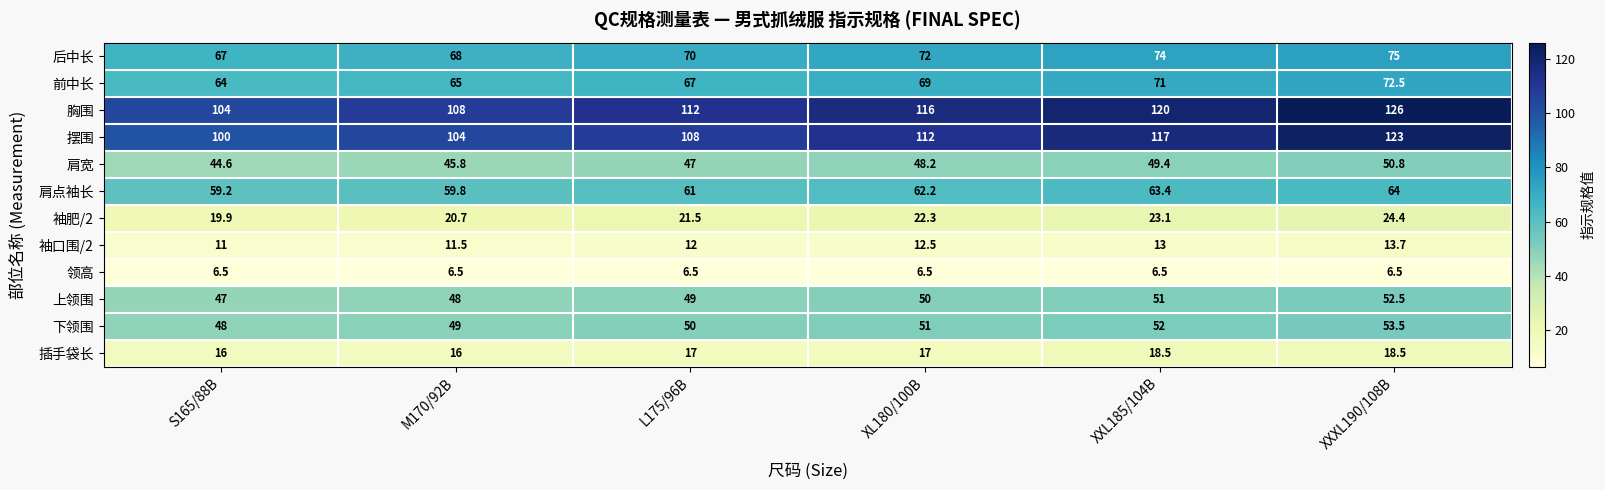

What is the lowest value of the 肩点袖长 series?

59.2